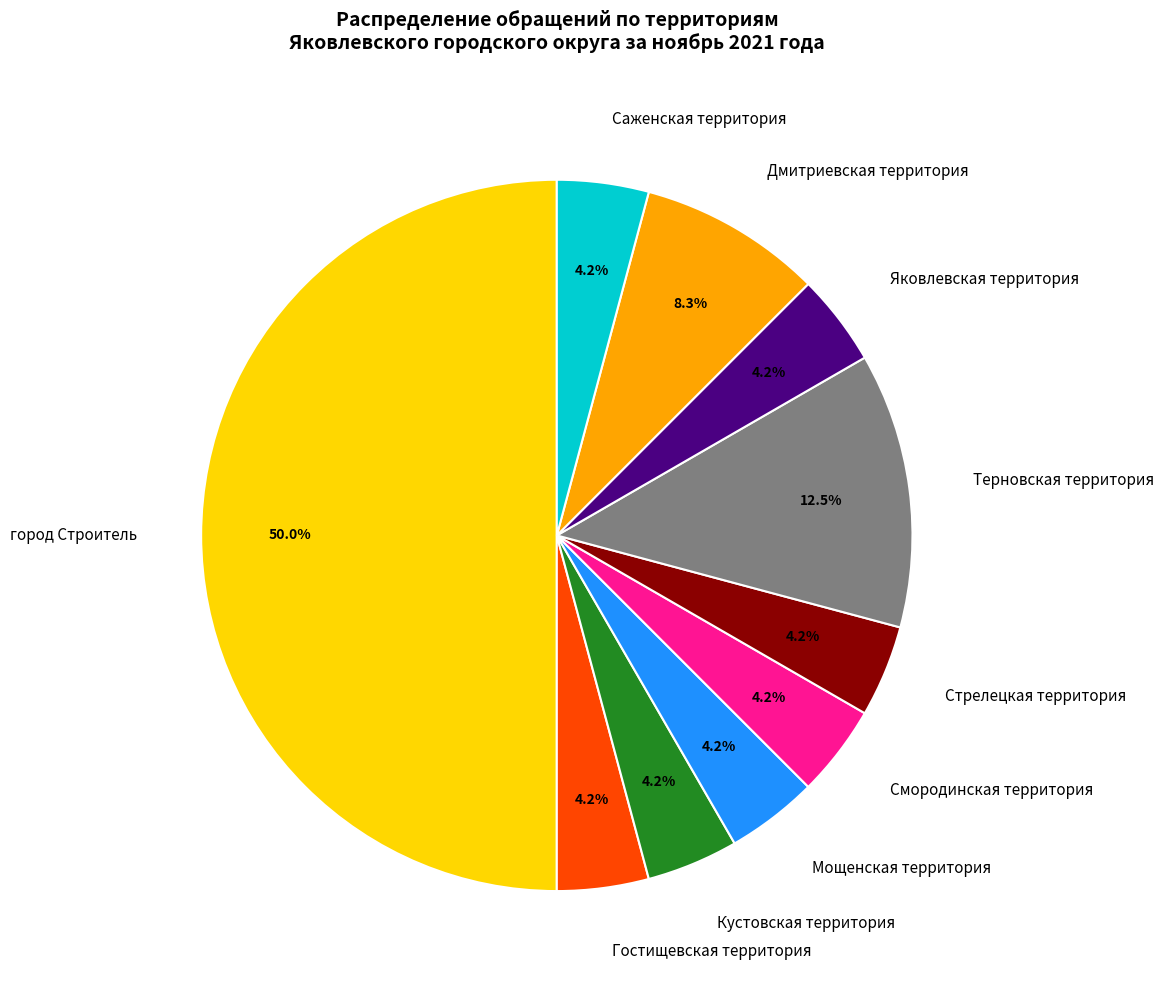

Between город Строитель and Стрелецкая территория, which is larger?

город Строитель